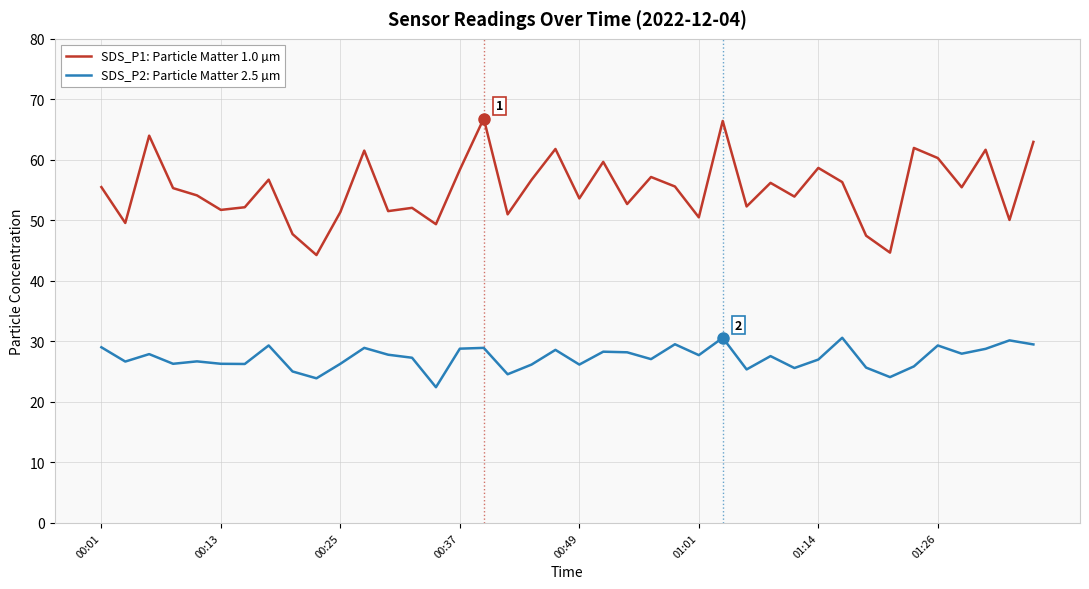

List the series in order of their peak value, highest first.

SDS_P1: Particle Matter 1.0 µm, SDS_P2: Particle Matter 2.5 µm